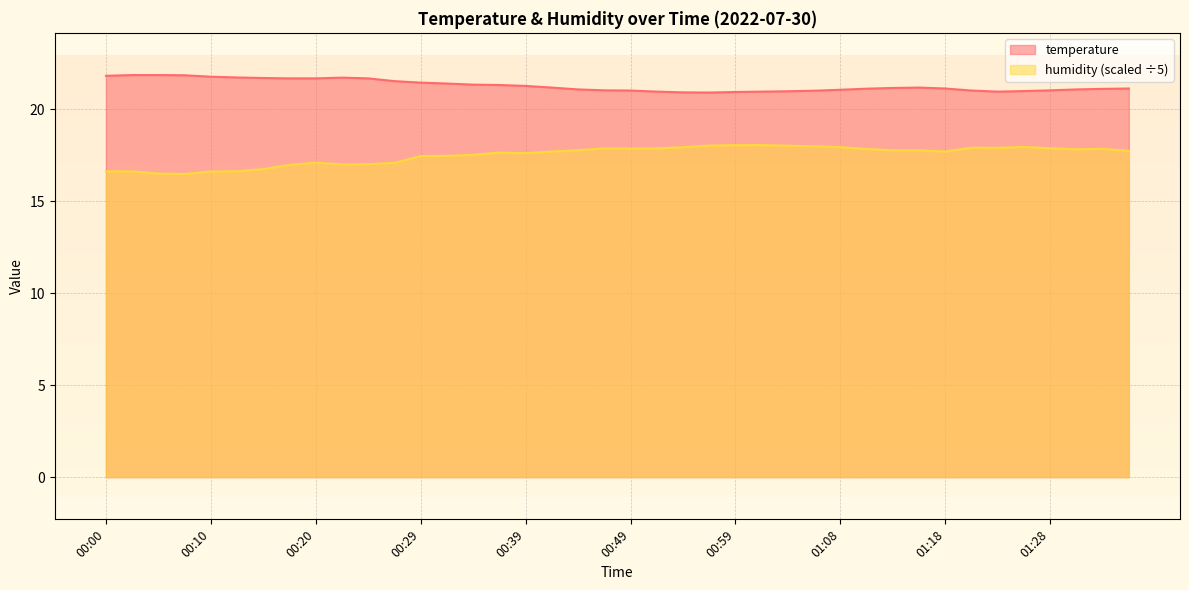

How many values in the humidity series are below 17?

9